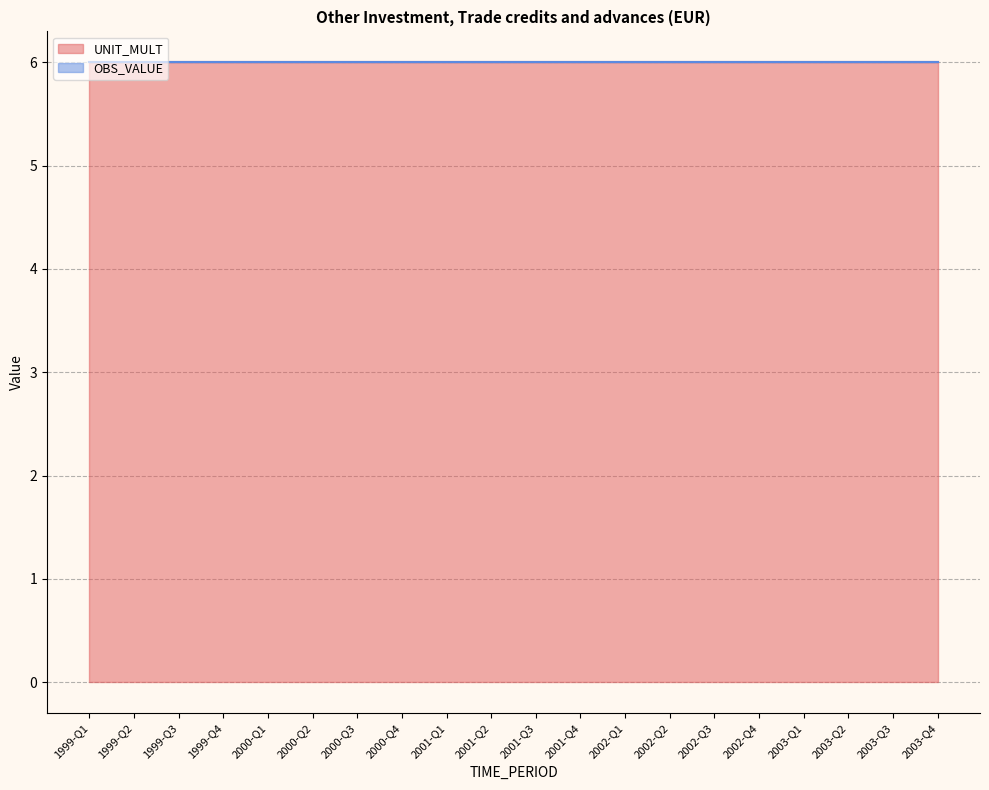

Which category has the lowest value in the UNIT_MULT series?

1999-Q1